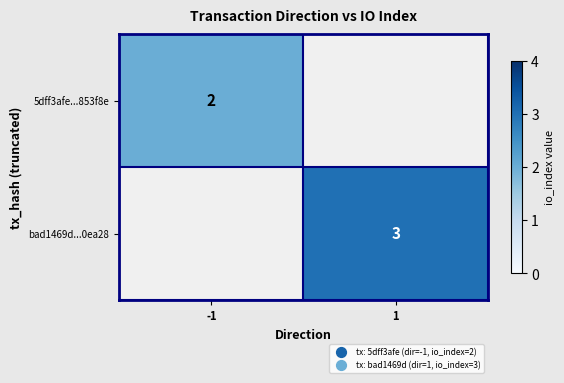

The 5dff3afe...853f8e series shows 3 at -1. True or false?

False